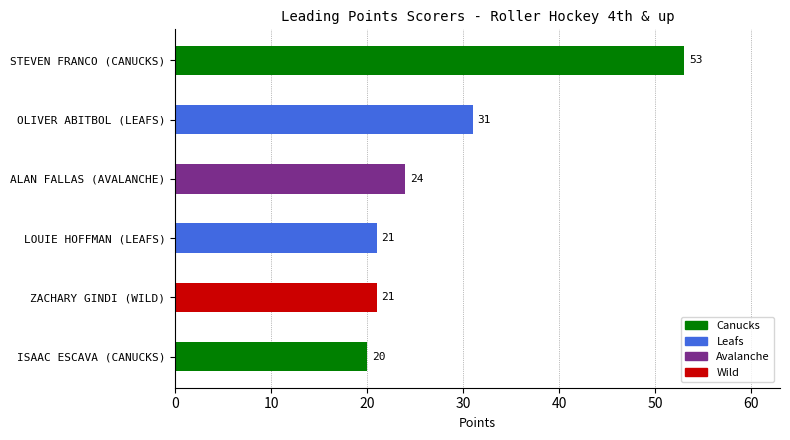

Which category has the lowest value across all series?

ISAAC ESCAVA (CANUCKS)